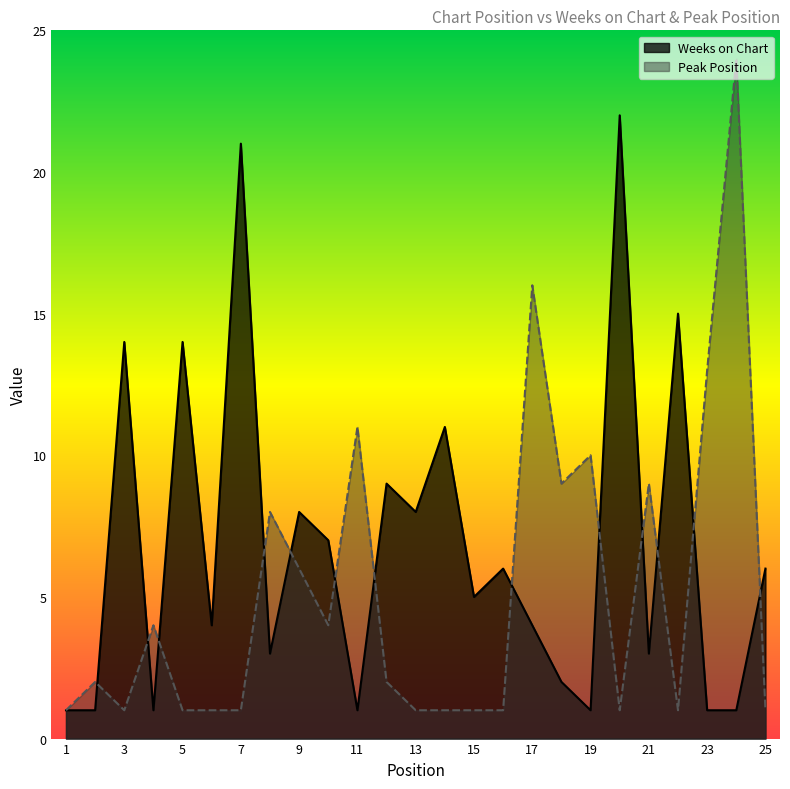

What is the value of the Weeks on Chart point at the 1st from the left?

1